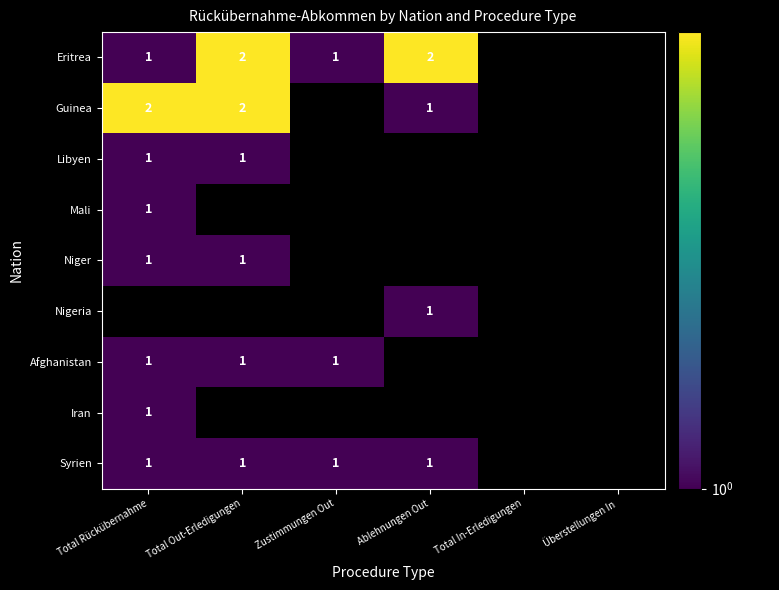

The Syrien series shows 0 at Total Rückübernahme. True or false?

False